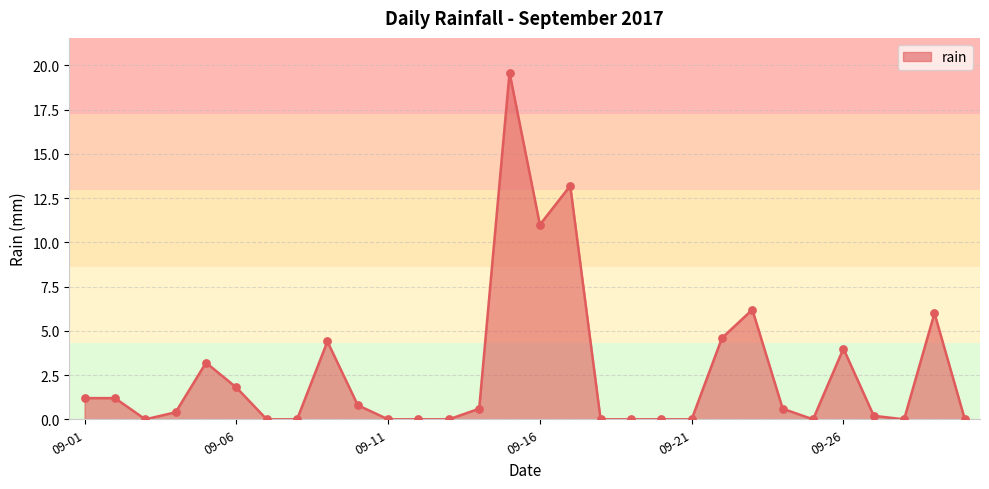

What is the difference between the maximum and minimum values?

19.6